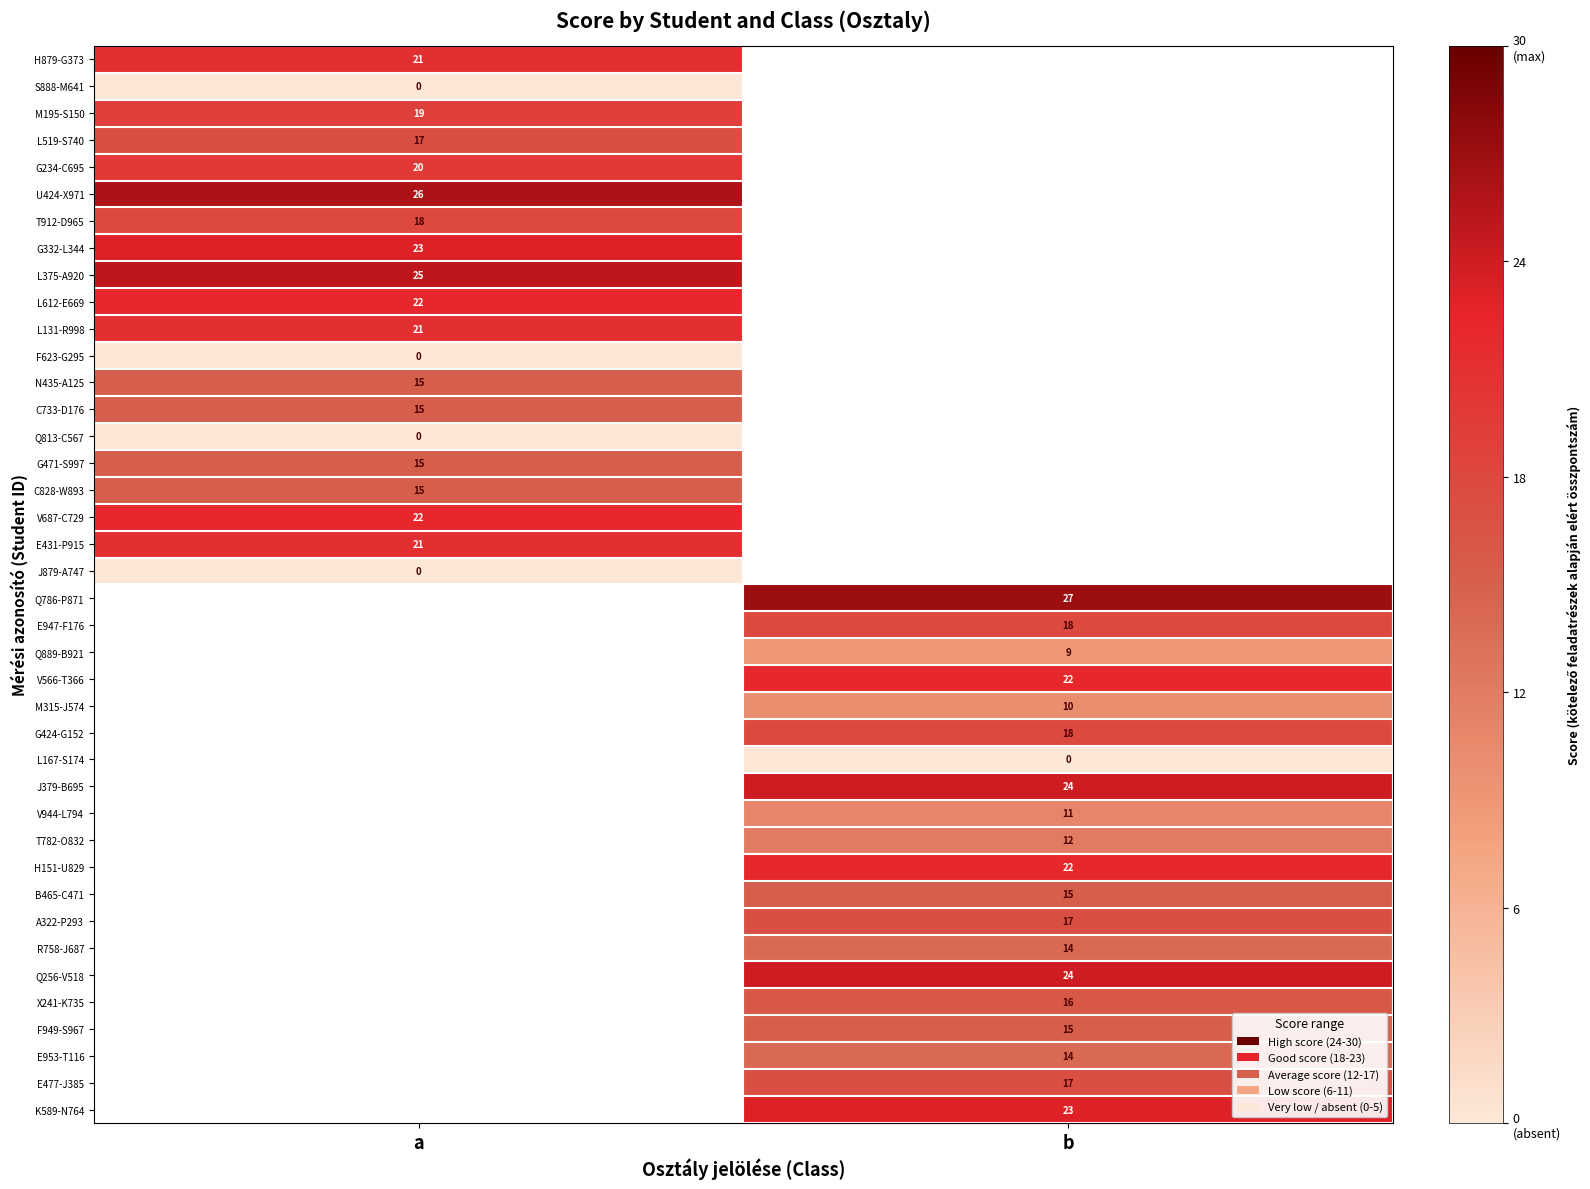

What is the maximum value shown in the chart?

27.0